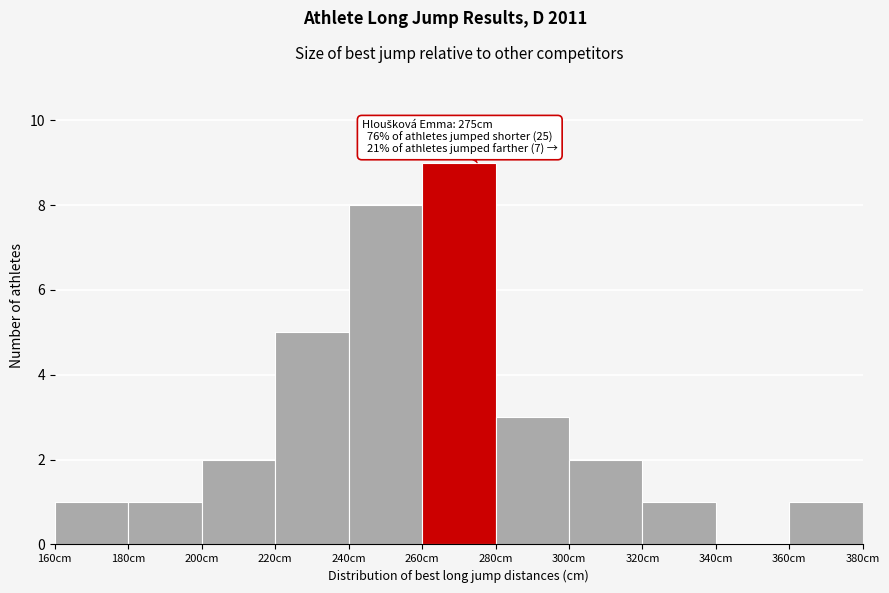

Which range on the x-axis has the tallest bar?

260 to 280